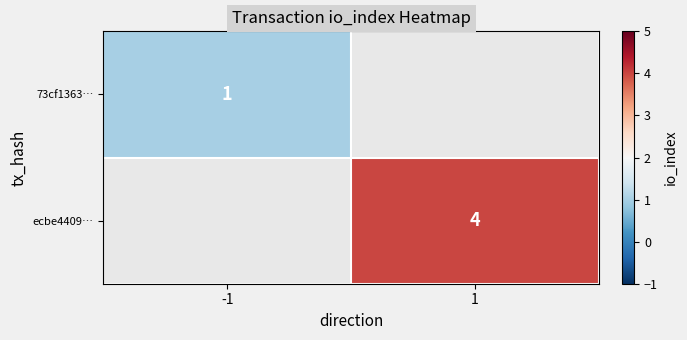

Which has a higher value, 1 or -1?

-1